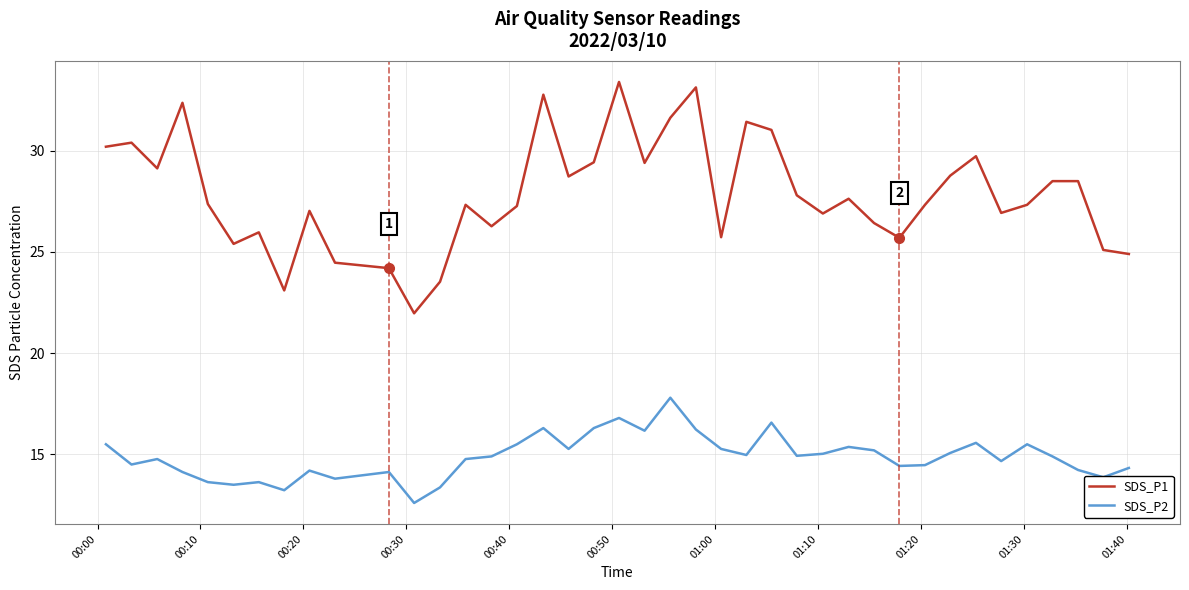

List the series in order of their peak value, lowest first.

SDS_P2, SDS_P1